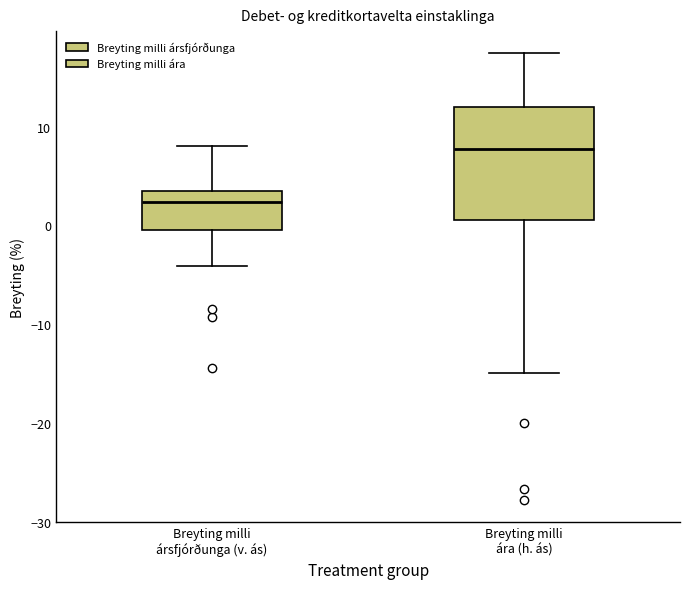

Reading left to right, transcribe this box plot: for each box, give where its median line is, the range the box spans, and where its two whiskers end, as read against the y-axis. The values are not printed on the chart, so give them approximately, as read against the axis.

Breyting milli ársfjórðunga (v. ás): median 2, box 0 to 3, whiskers -4 to 8
Breyting milli ára (h. ás): median 8, box 1 to 12, whiskers -15 to 17